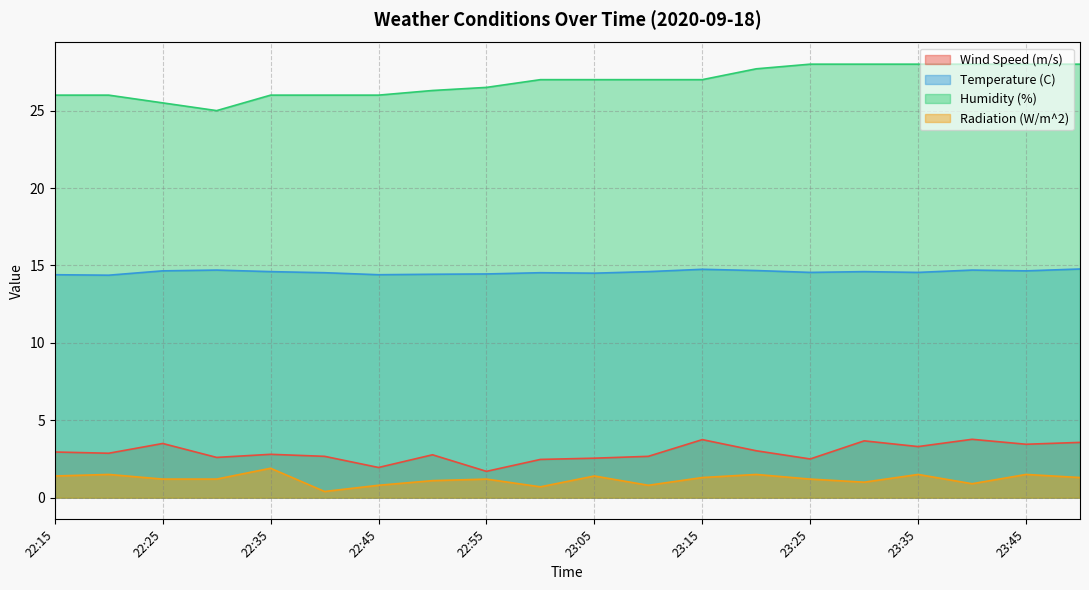

True or false: Wind Speed (m/s) has more than 0 interior local peaks.

True